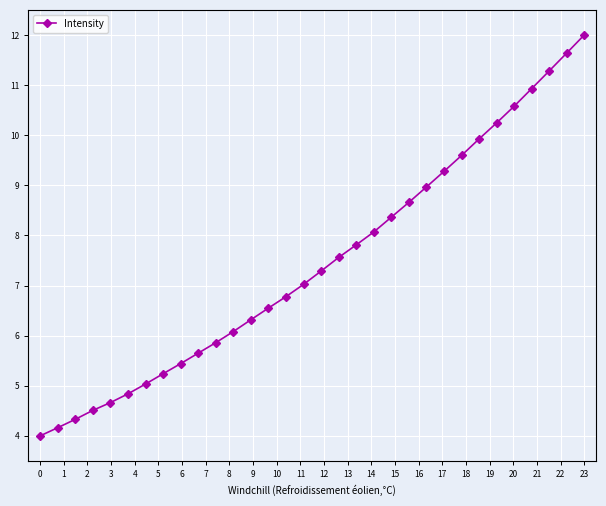

True or false: there are more than 2 points higher than both neighbors.

False